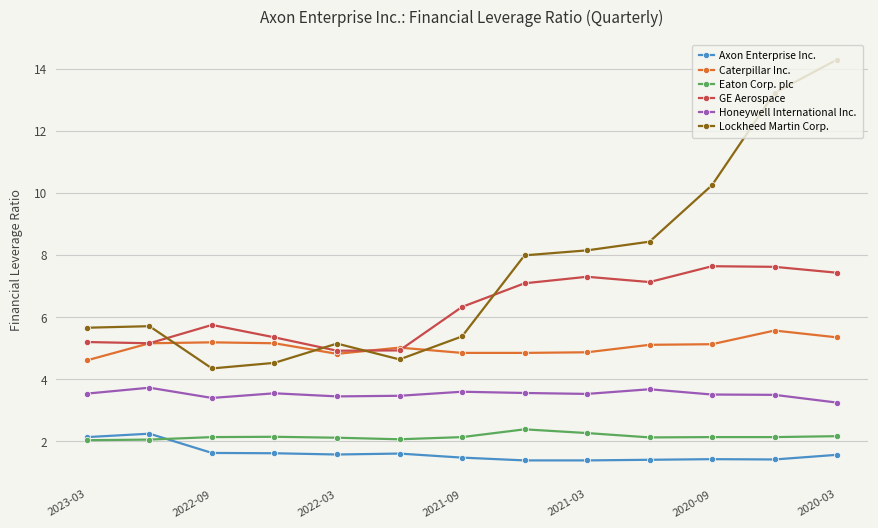

True or false: Caterpillar Inc. has more than 0 interior local peaks.

True